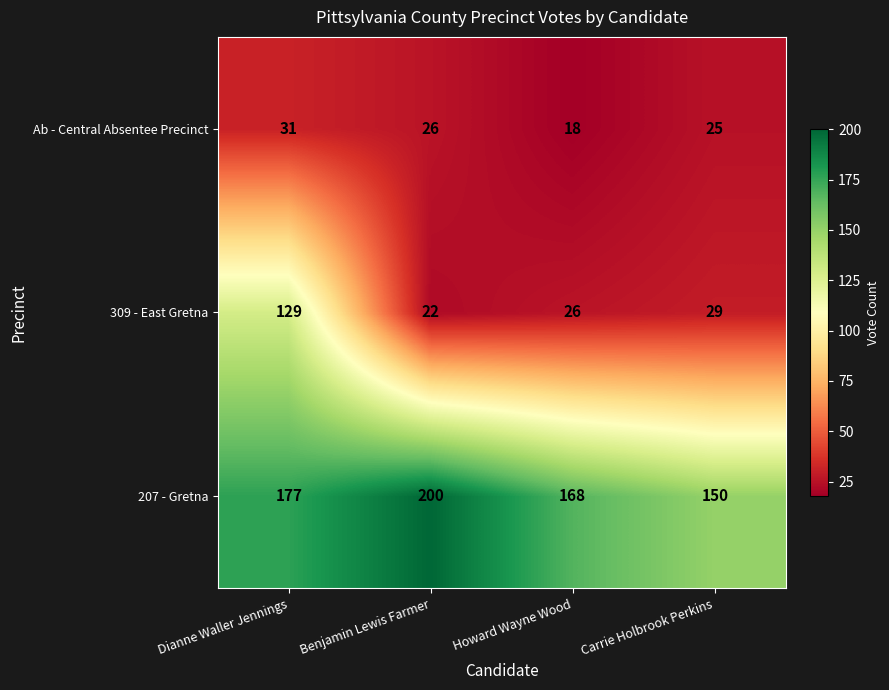

At Carrie Holbrook Perkins, list the series in order from largest to smallest.

207 - Gretna, 309 - East Gretna, Ab - Central Absentee Precinct